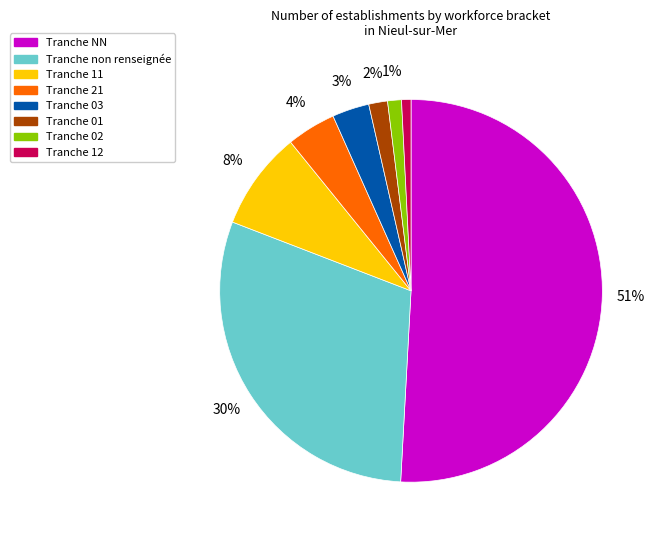

How many segments does this pie chart have?

8